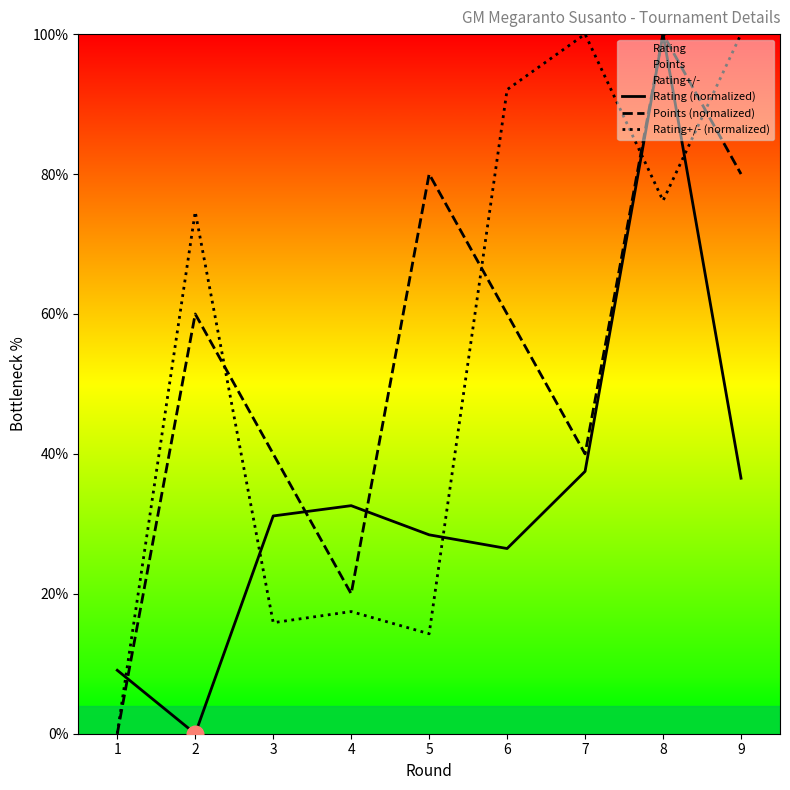

At how many categories does at least one series exceed 68?

6